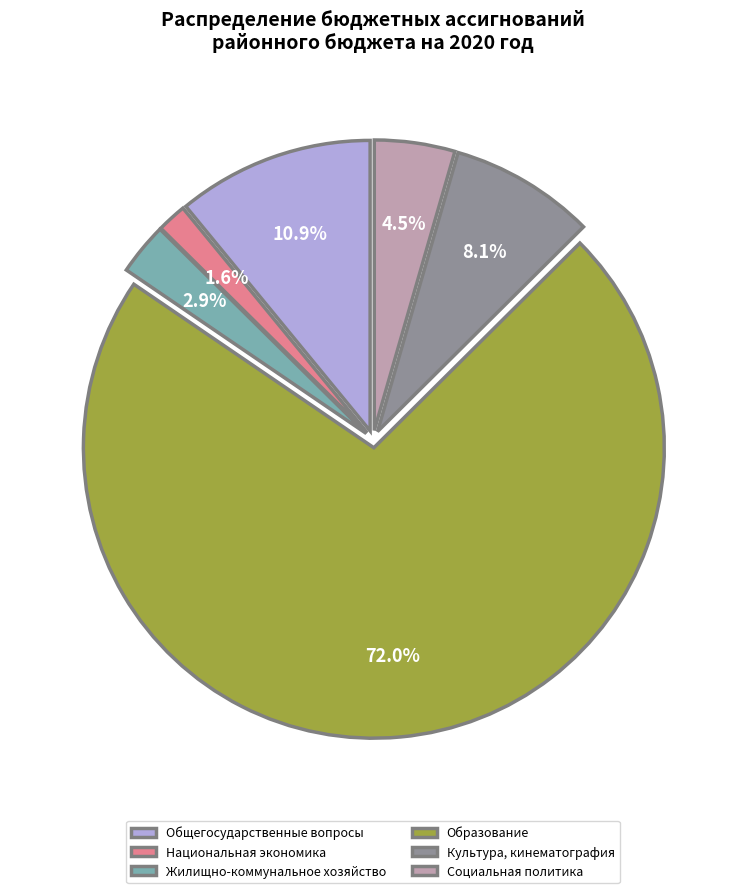

Is it true that Национальная экономика is 2% of the pie?

True